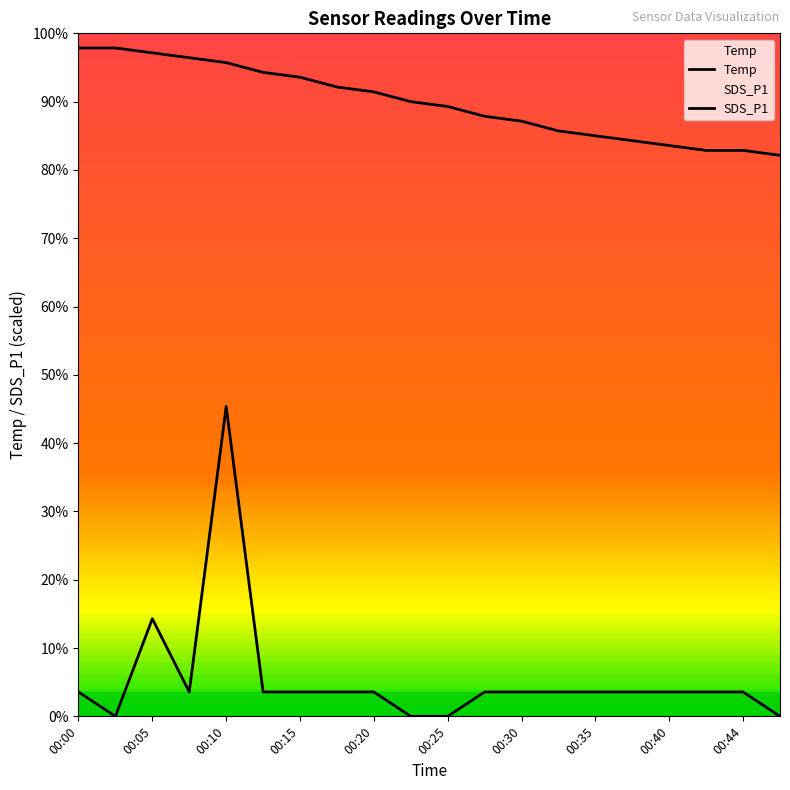

Reading right to left, what are all the values shown in this chart?

Temp: 11.5	11.6	11.6	11.7	11.8	11.9	12.0	12.2	12.3	12.5	12.6	12.8	12.9	13.1	13.2	13.4	13.5	13.6	13.7	13.7
SDS_P1: 0.0	0.5	0.5	0.5	0.5	0.5	0.5	0.5	0.5	0.0	0.0	0.5	0.5	0.5	0.5	6.3	0.5	2.0	0.0	0.5